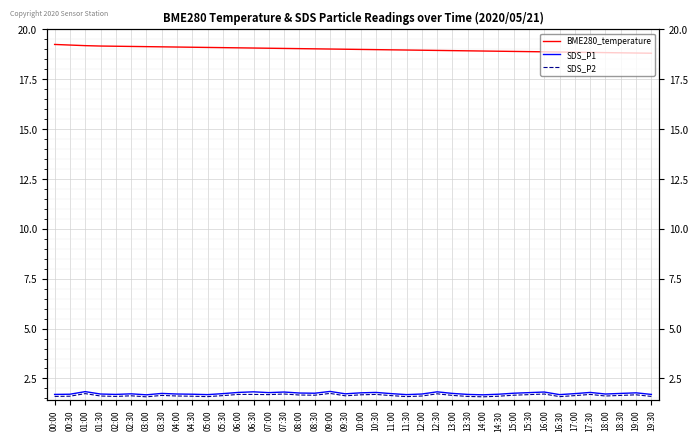

Which series has the largest total across all categories?

BME280_temperature